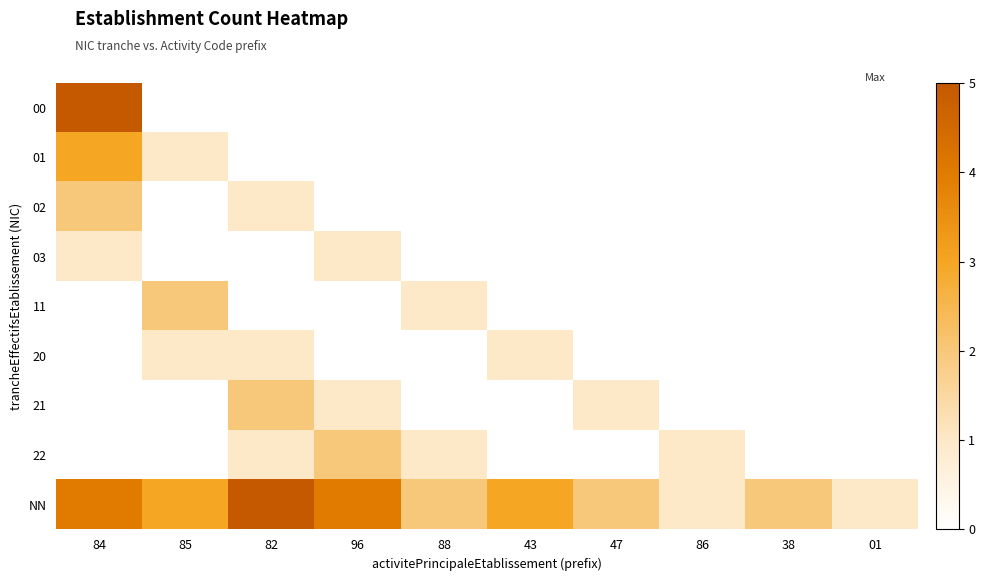

At how many categories does at least one series exceed 2?

5